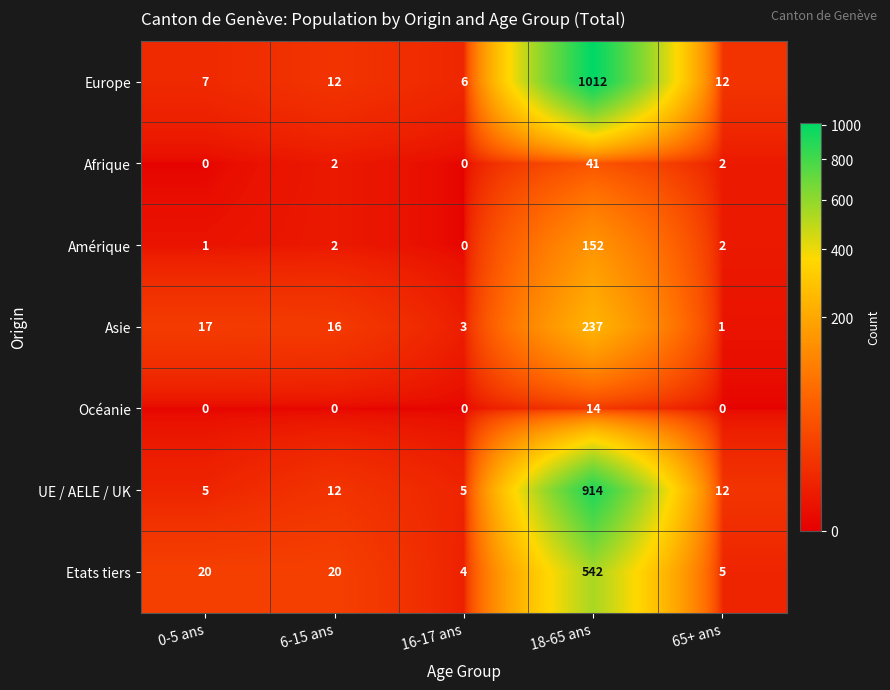

What is the spread (max minus min) of values at 18-65 ans?

998